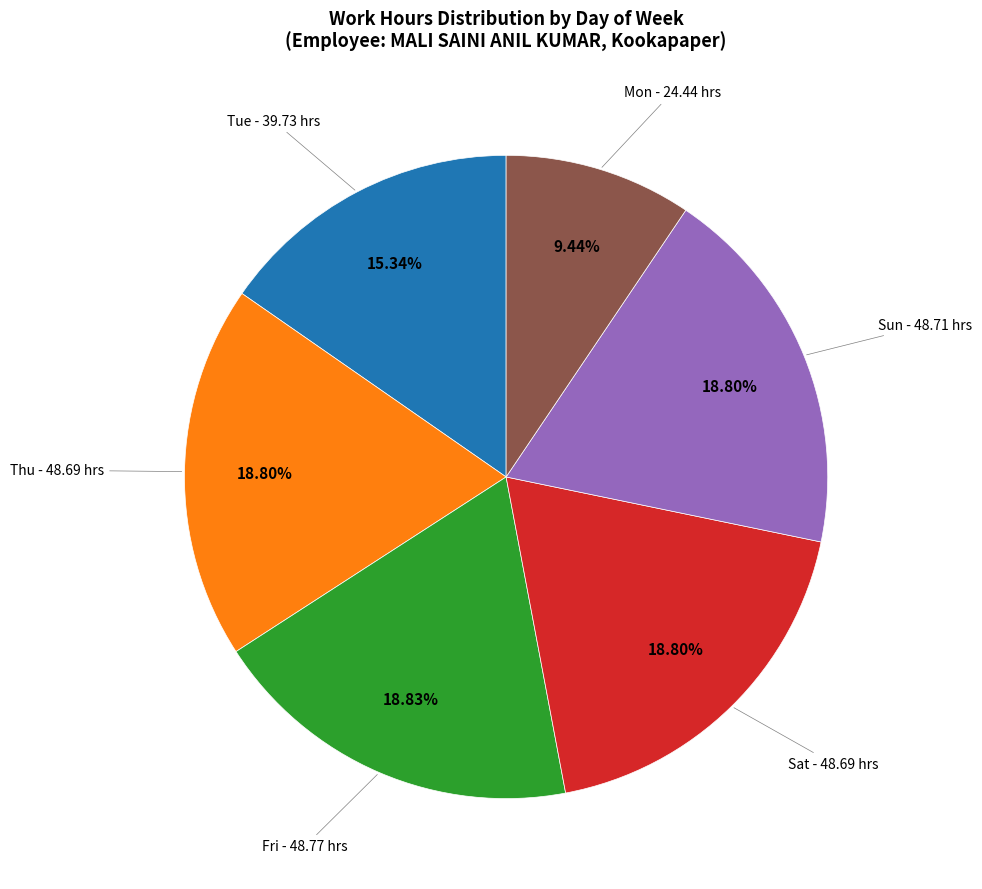

Is there any slice that represents more than half of the pie?

No